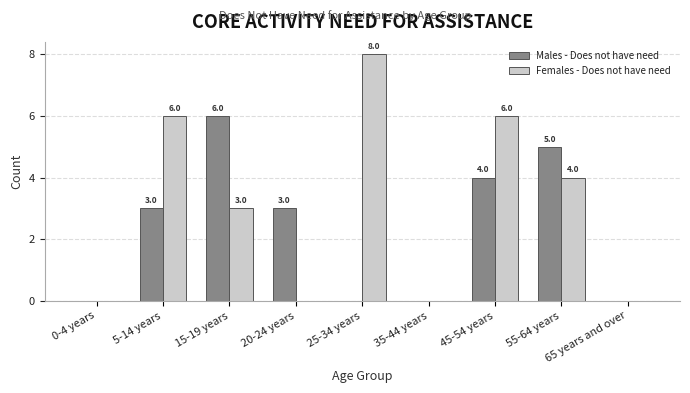

How many values in Males - Does not have need are above zero?

5